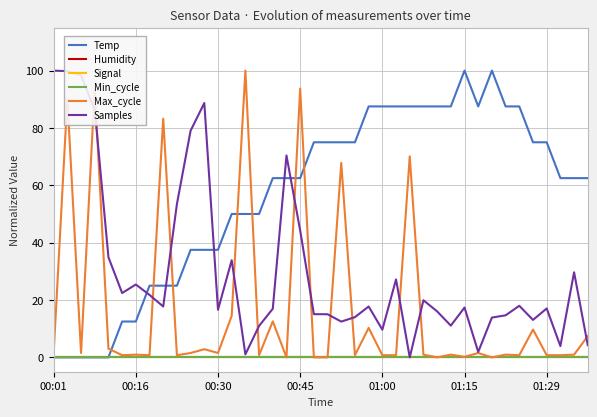

Does the chart display data point markers on the line(s)?

No